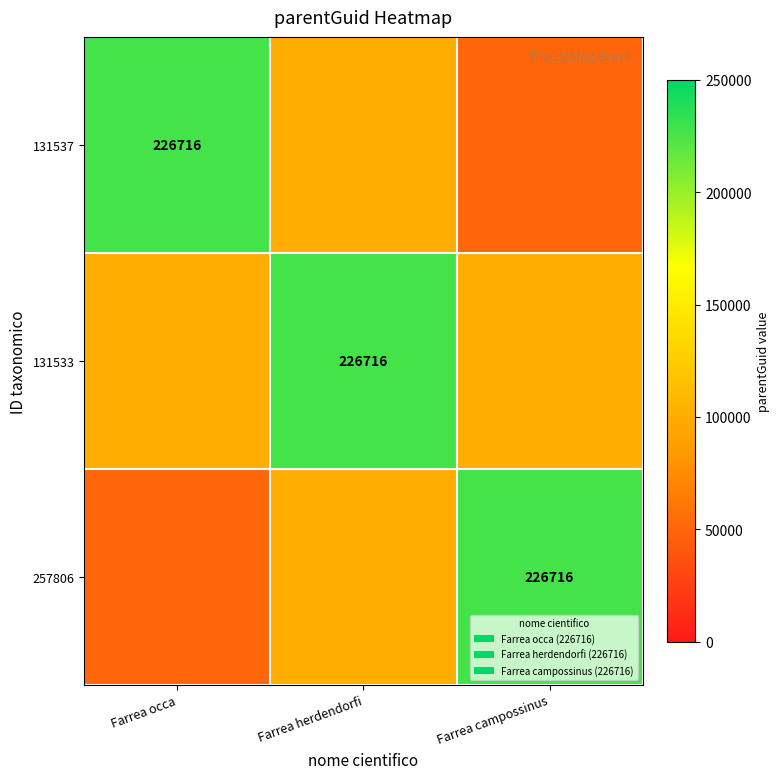

The 131537 series shows 226716 at Farrea occa. True or false?

True